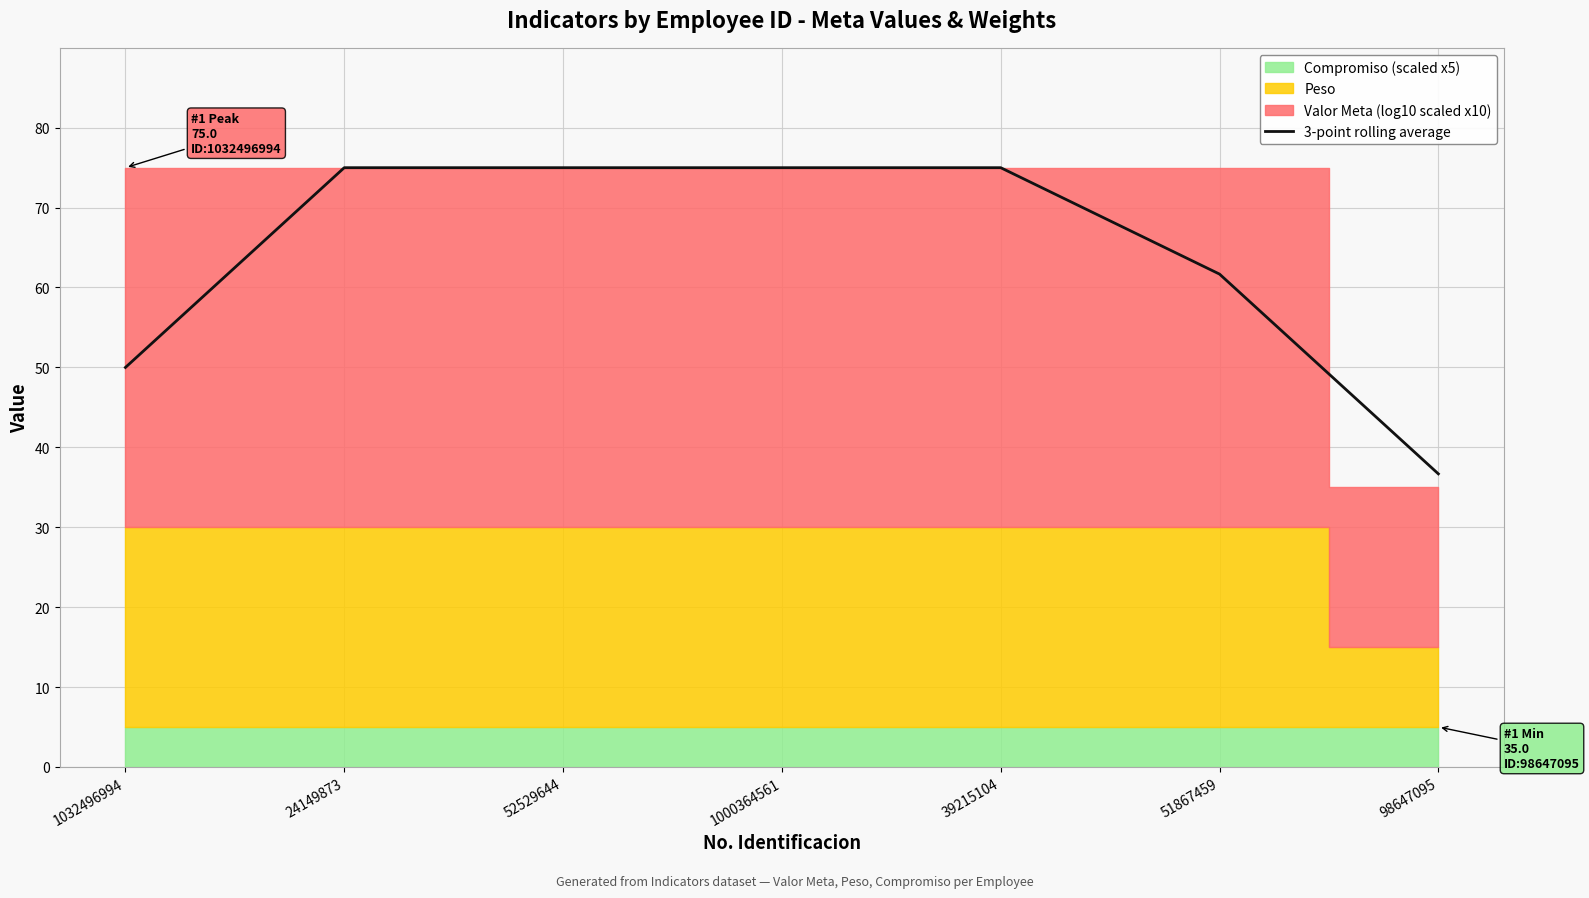

What is the average value?

64.0